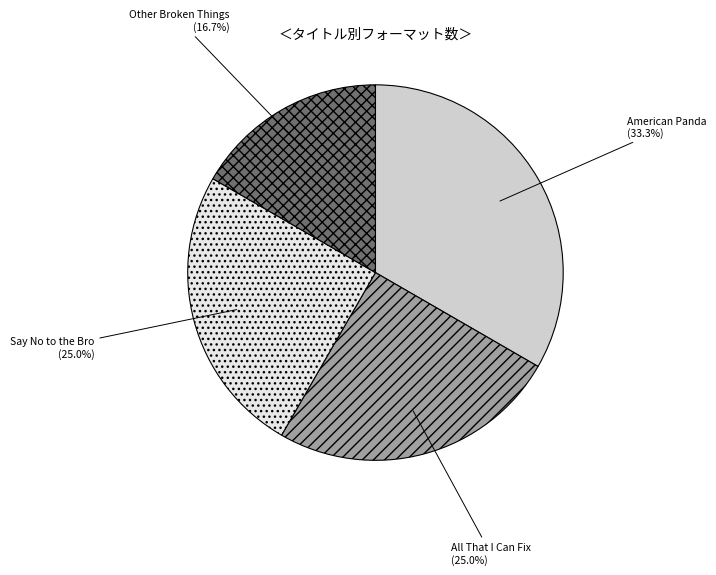

Which has a higher value, All That I Can Fix or American Panda?

American Panda